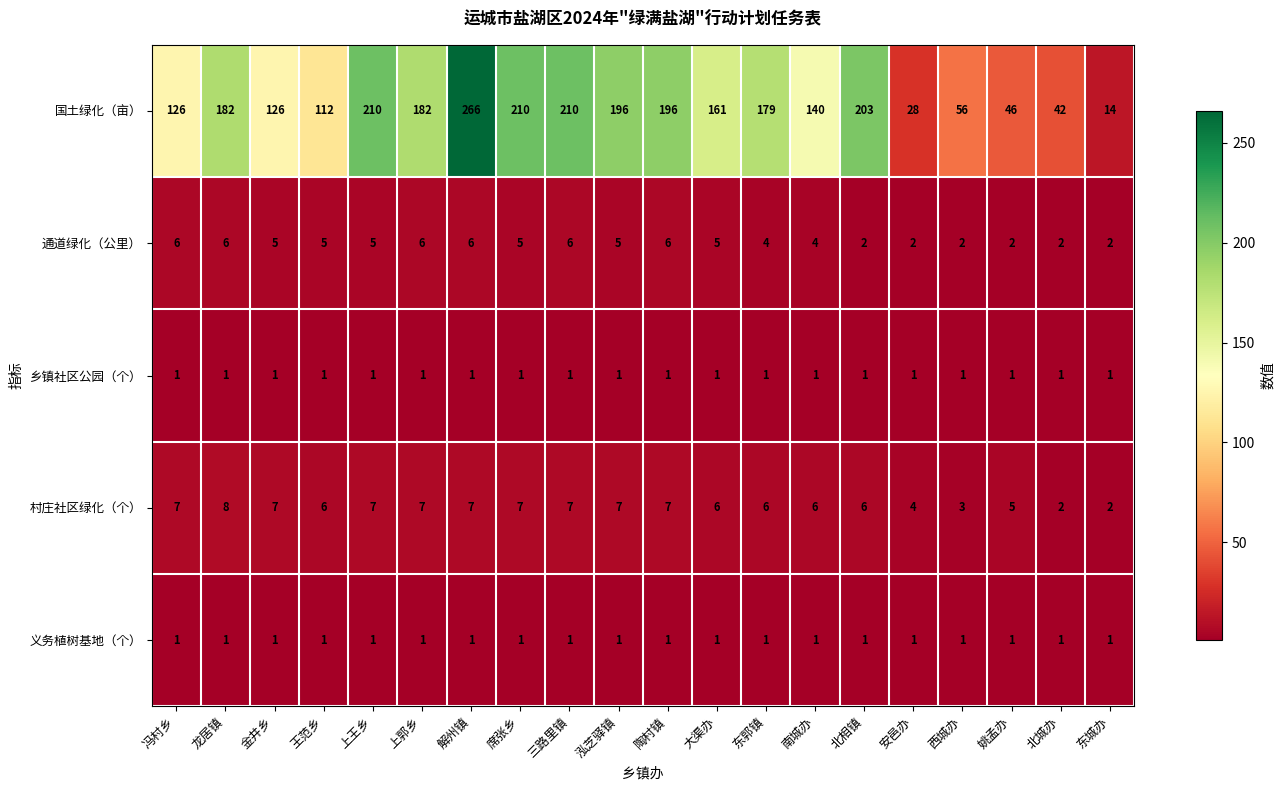

What is the total value across all series at 姚孟办?

55